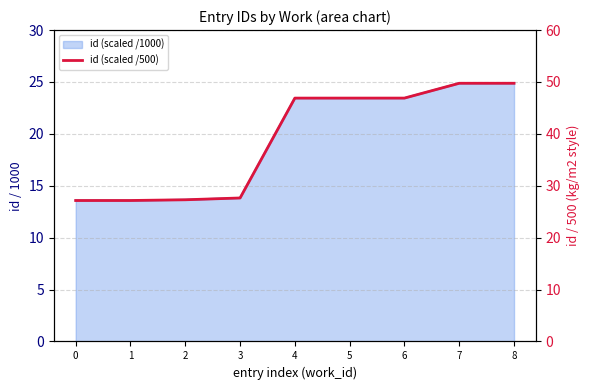

Reading right to left, extract all data points from this chart.

8=49.8	7=49.8	6=46.9	5=46.9	4=46.9	3=27.6	2=27.3	1=27.2	0=27.2